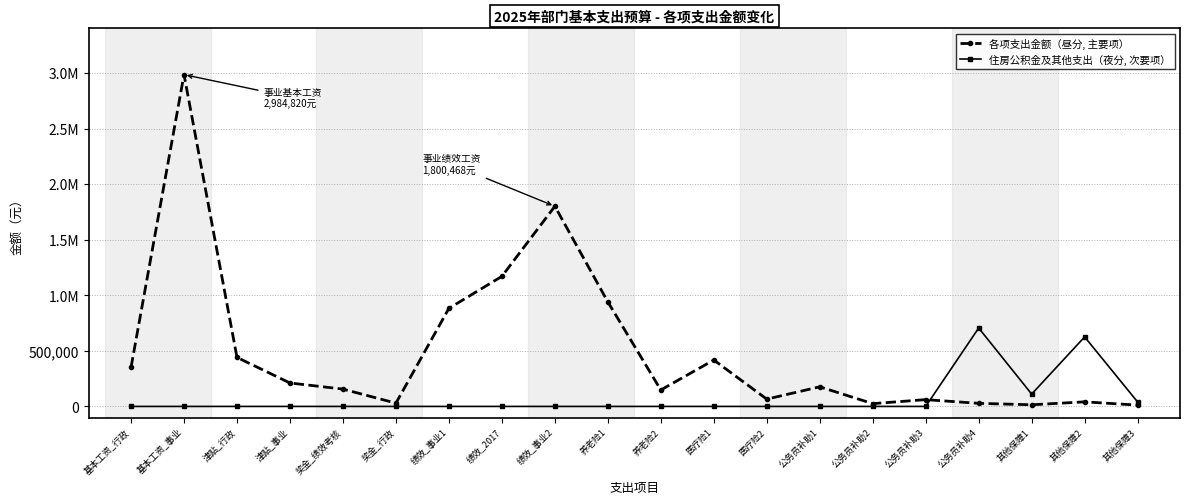

Does the chart have visible grid lines?

Yes